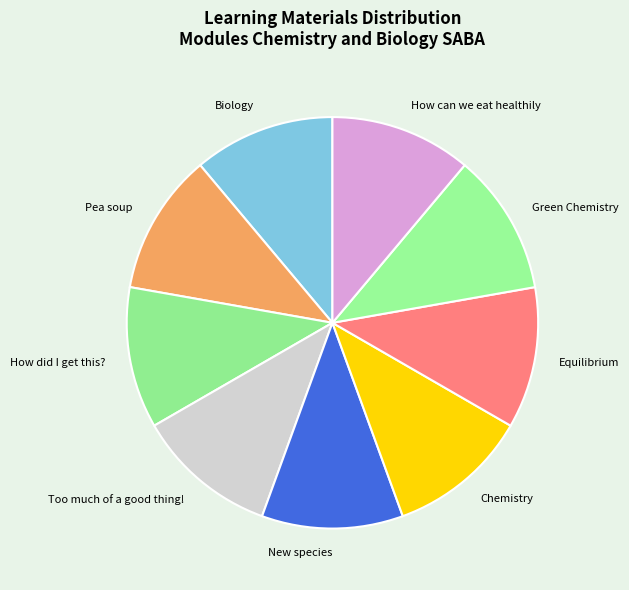

Combined, do New species and Equilibrium account for over 50%?

No